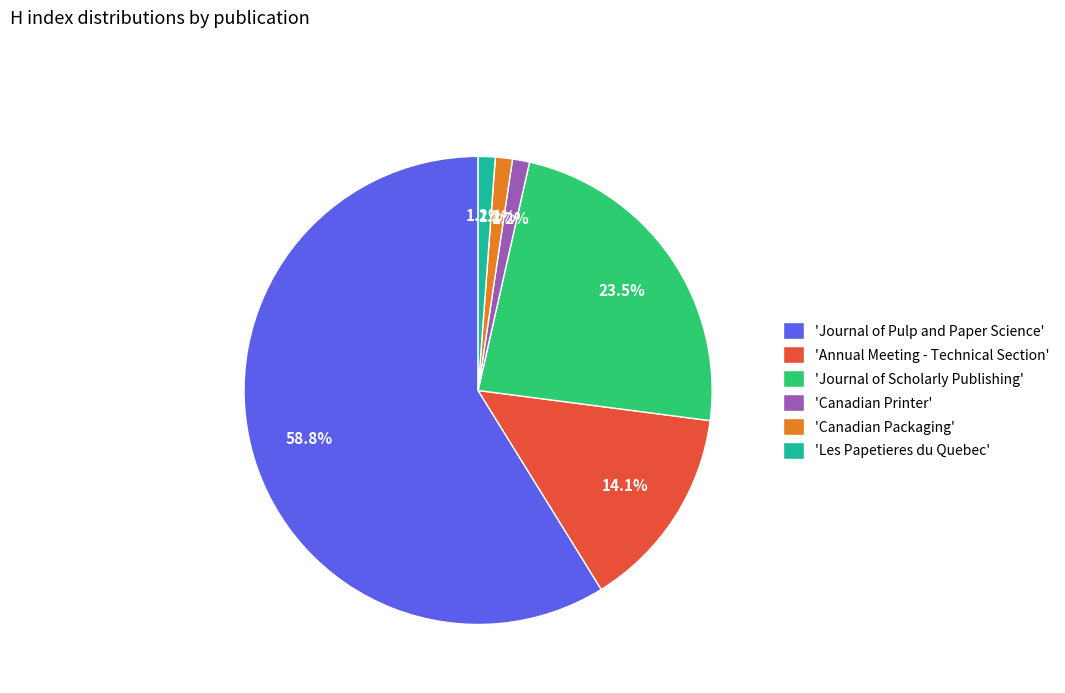

To the nearest percent, what is the difference between the largest and smallest slice percentages?

58%